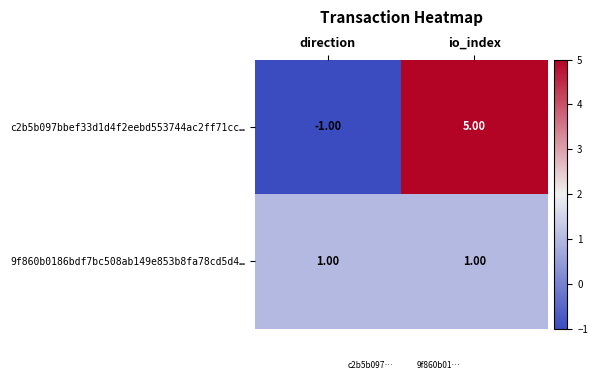

How many categories are shown in the chart?

2